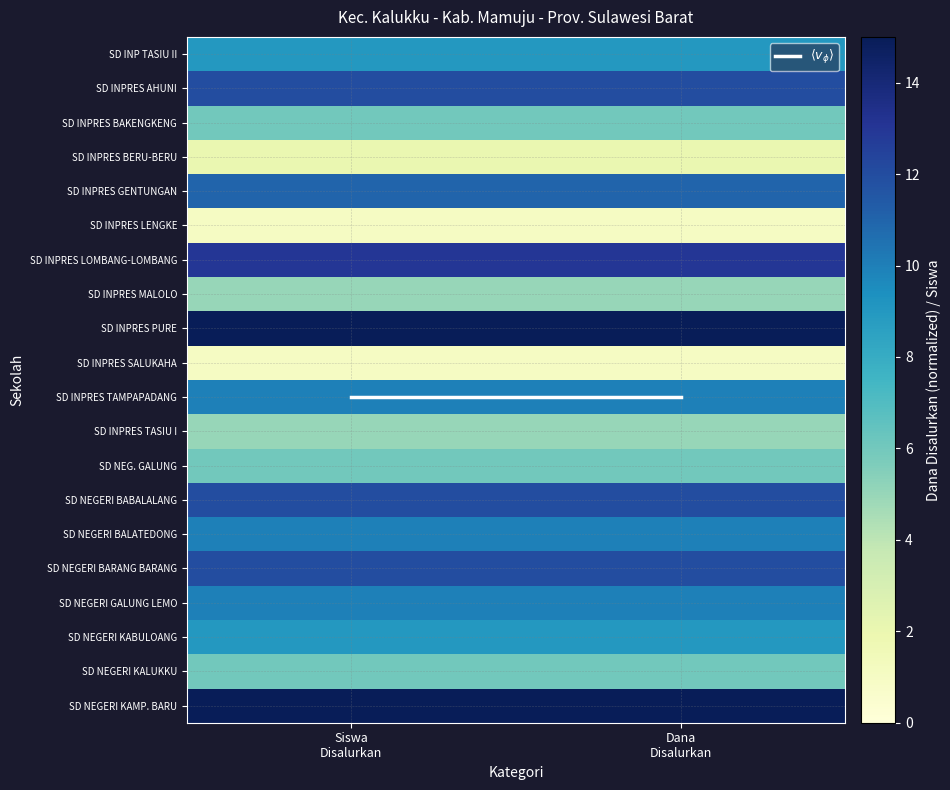

Which series has the largest total across all categories?

SD INPRES PURE